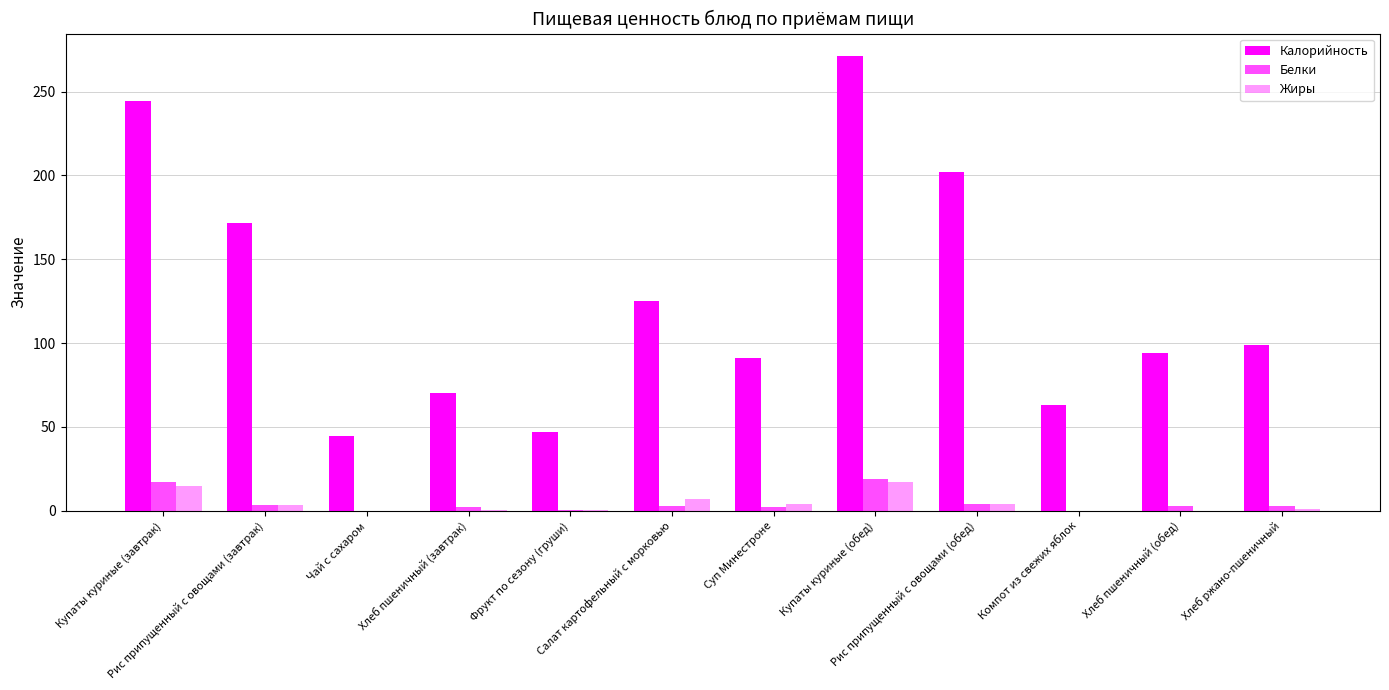

The value of Калорийность at Фрукт по сезону (груши) is 29.2. True or false?

False